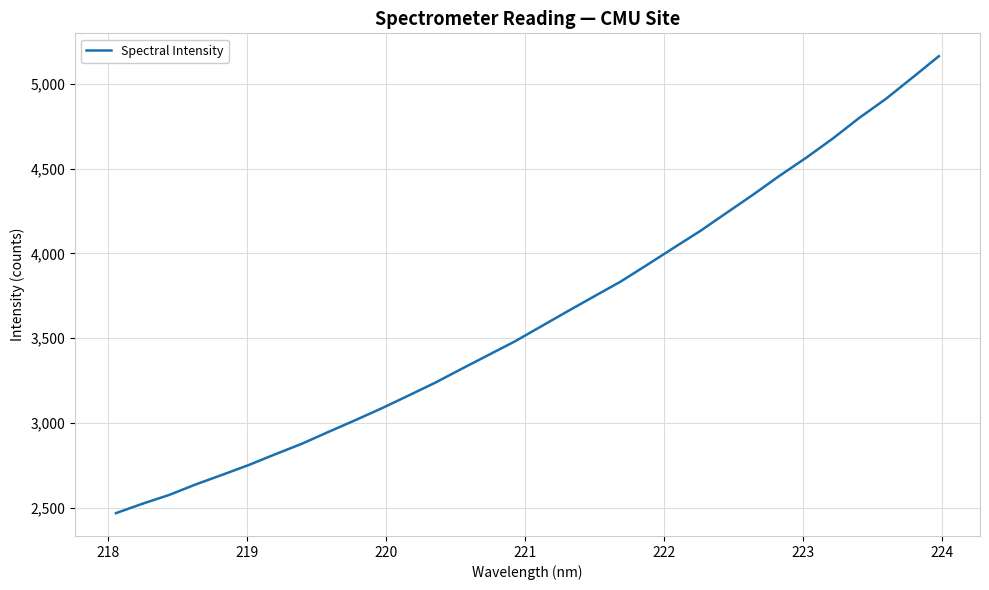

What is the smallest value displayed?

2467.4